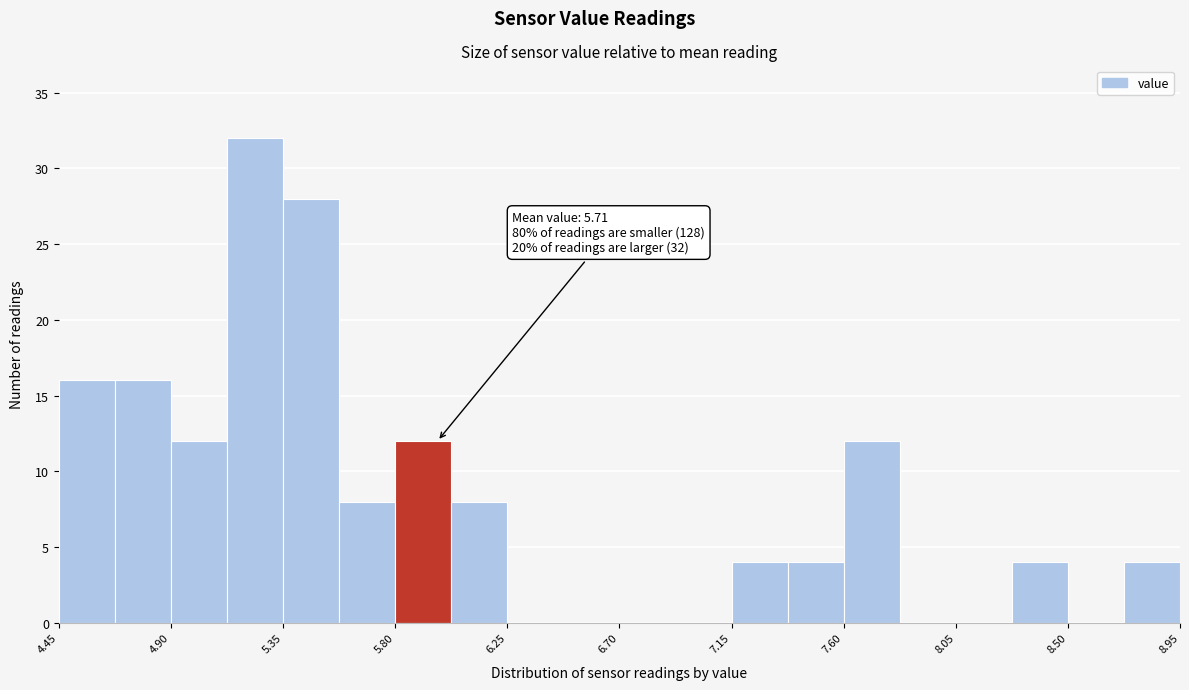

Over which range of the x-axis is the bar tallest?

5.125 to 5.350